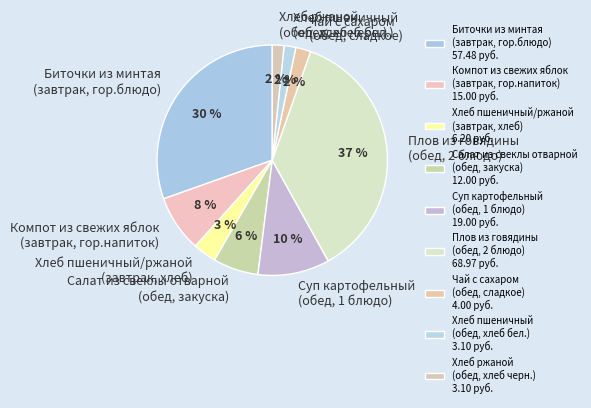

Is the sum of Суп картофельный (обед, 1 блюдо) and Хлеб пшеничный (обед, хлеб бел.) greater than half?

No